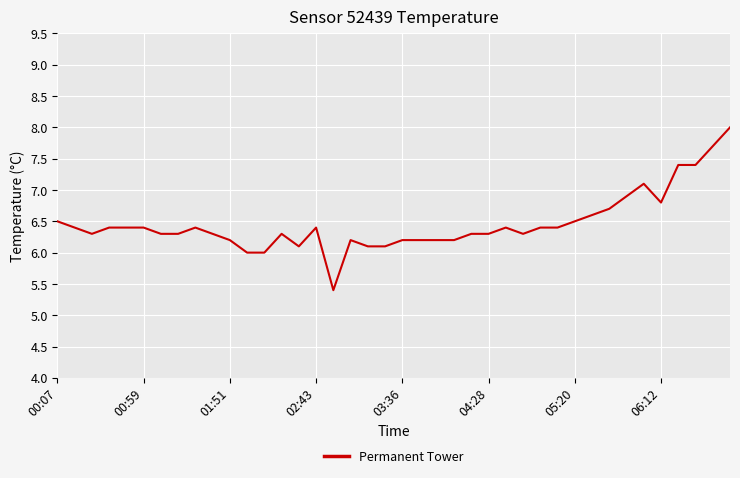

What is the difference between the maximum and minimum values?

2.6